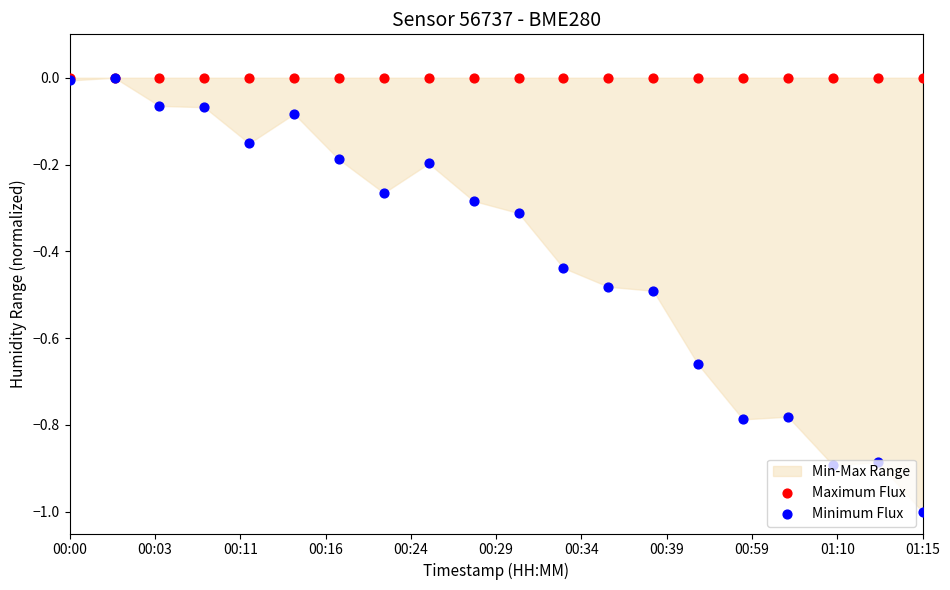

Which series has the largest Y range (max minus min)?

Minimum Flux